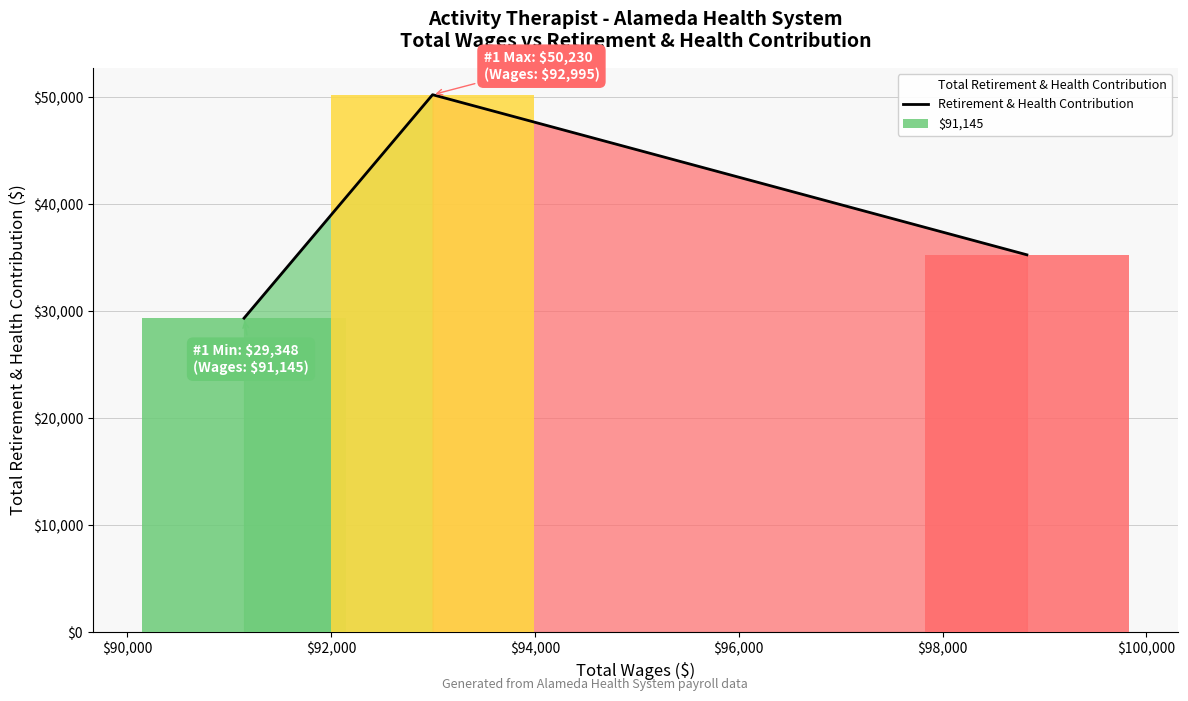

What is the sum of all values?

114846